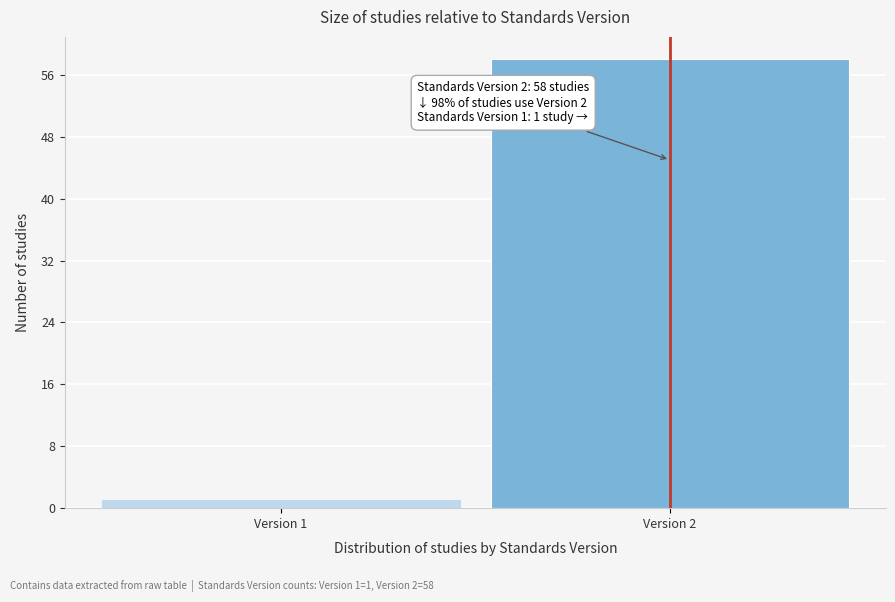

Reading left to right, transcribe all the data shown in this chart.

1	58